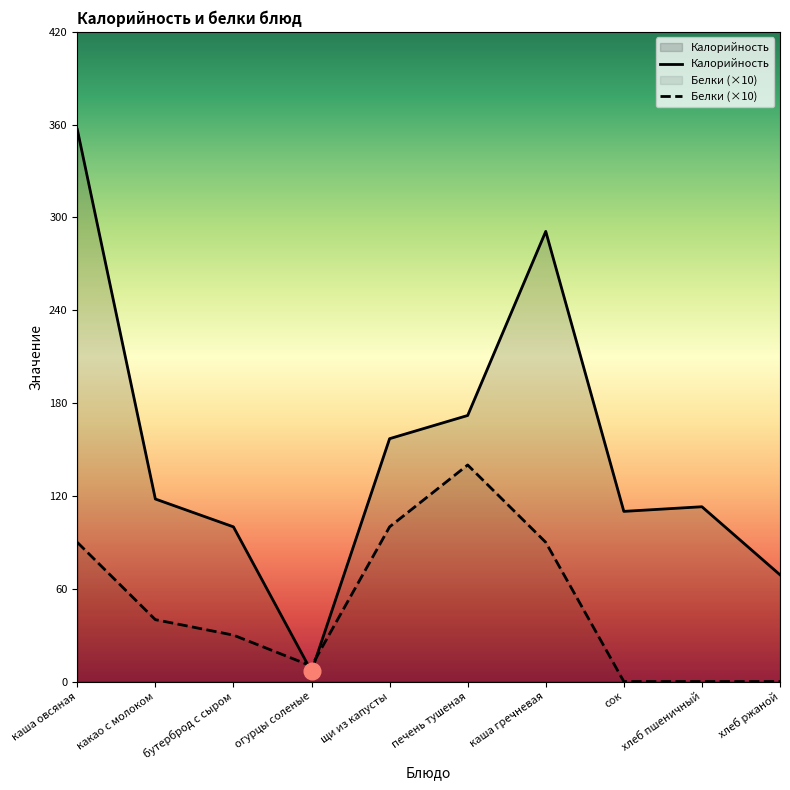

How many lines are shown in the chart?

2